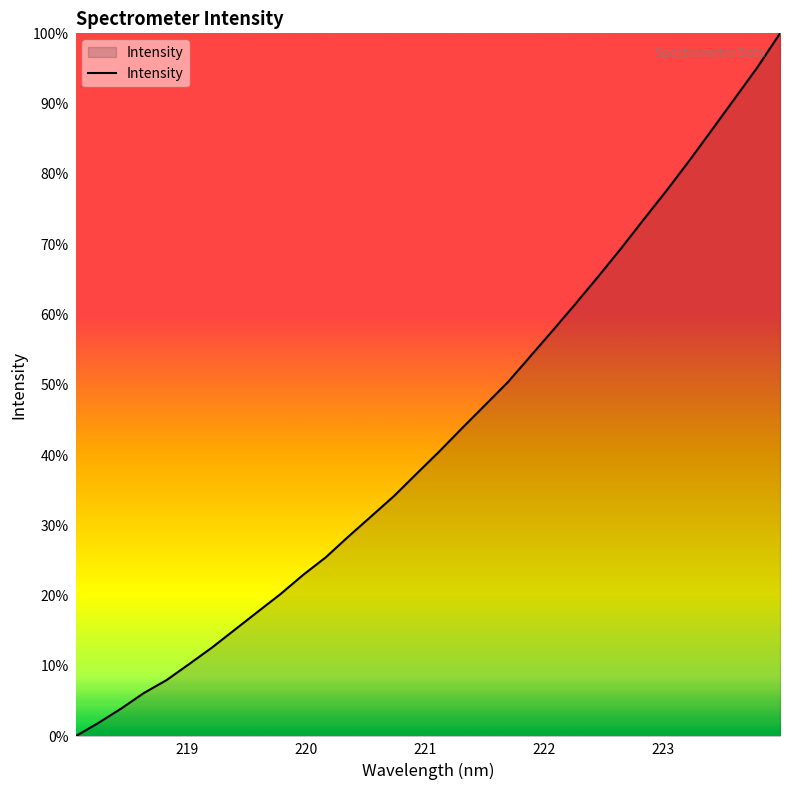

Does the chart display data point markers on the line(s)?

No